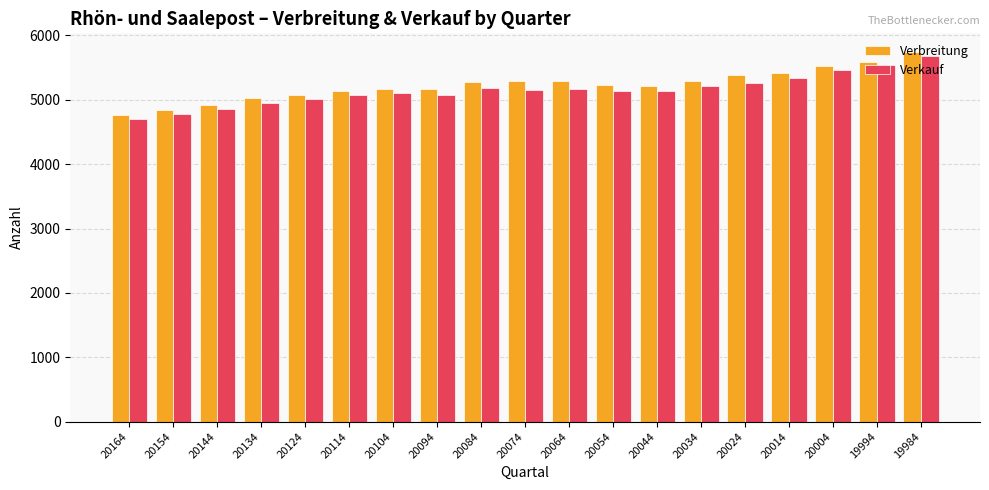

Rank the series by their average value, from highest to lowest.

Verbreitung, Verkauf